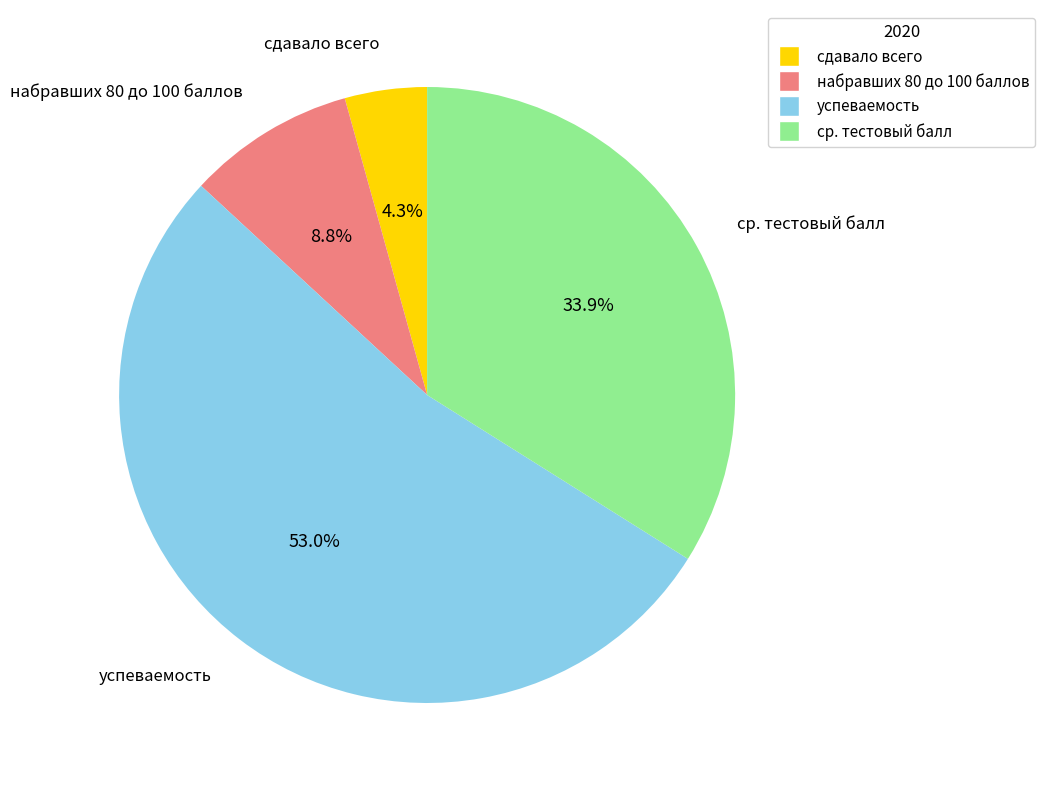

Combined, what portion of the pie is набравших 80 до 100 баллов and ср. тестовый балл?

42.7%